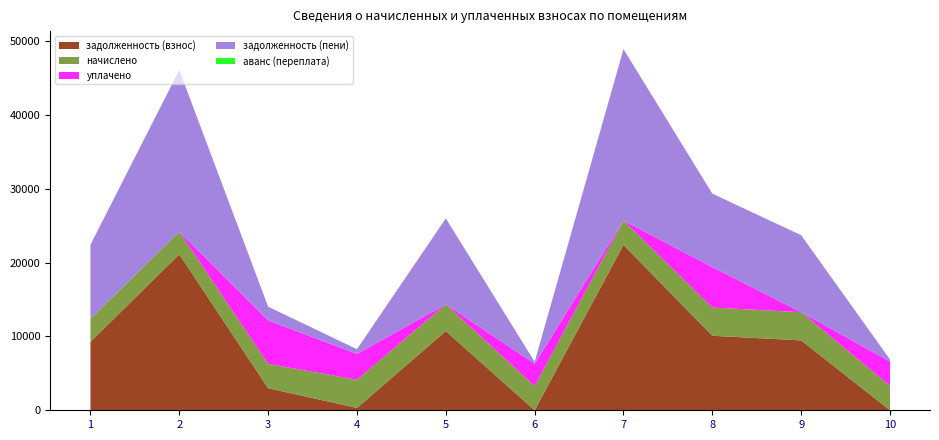

Reading right to left, transcribe all the data shown in this chart.

задолженность (взнос): 0.0	9466.2	10092.0	22392.8	0.0	10723.0	318.5	2989.4	21122.2	9269.1
начислено: 3299.4	3822.0	3822.0	3299.4	3283.8	3634.8	3822.0	3291.6	3065.0	3104.4
уплачено: 3299.7	0.0	5481.0	0.0	3011.0	0.0	3495.1	5898.0	0.0	0.0
задолженность (пени): 274.7	10421.7	9947.5	23217.6	272.0	11631.7	637.0	1852.3	21900.2	10045.2
аванс (переплата): 0.1	0.0	0.0	0.0	0.9	0.0	0.0	0.0	0.0	0.0